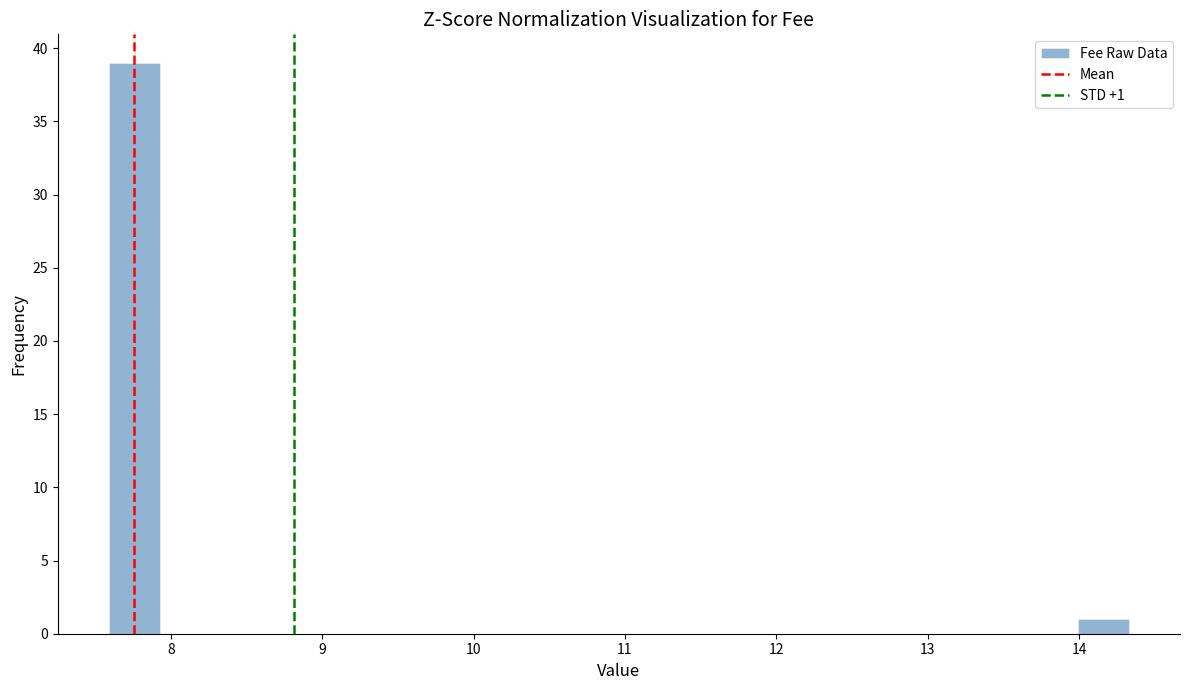

Read against the x-axis, roughly where is the centre of the tallest bar?

7.8